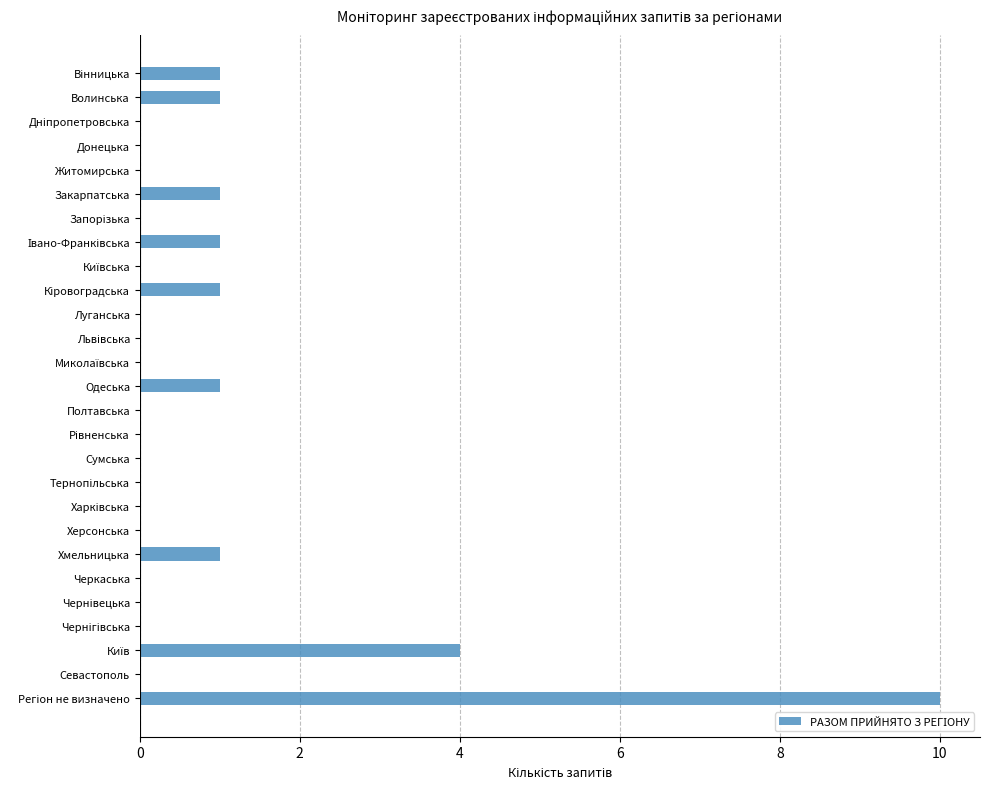

What is the sum of all values?

21